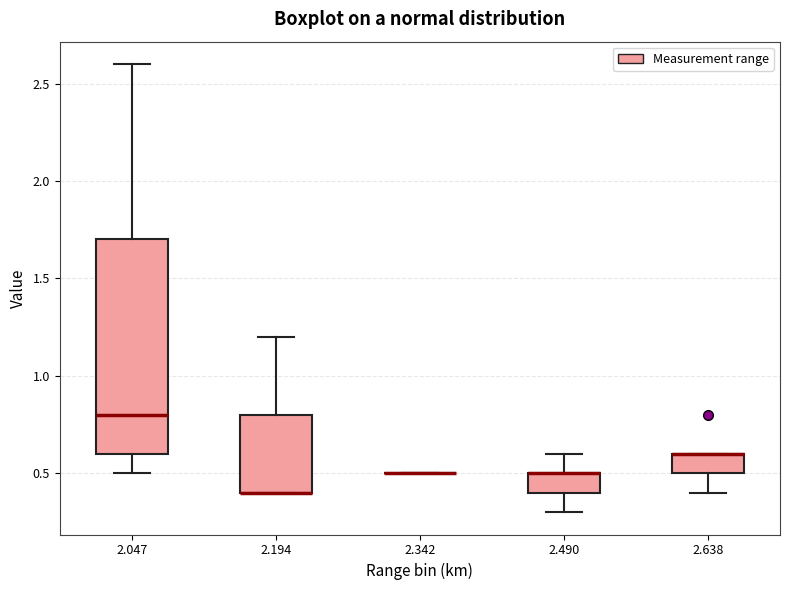

Which box is the tallest, from its lower edge to its upper edge?

2.047